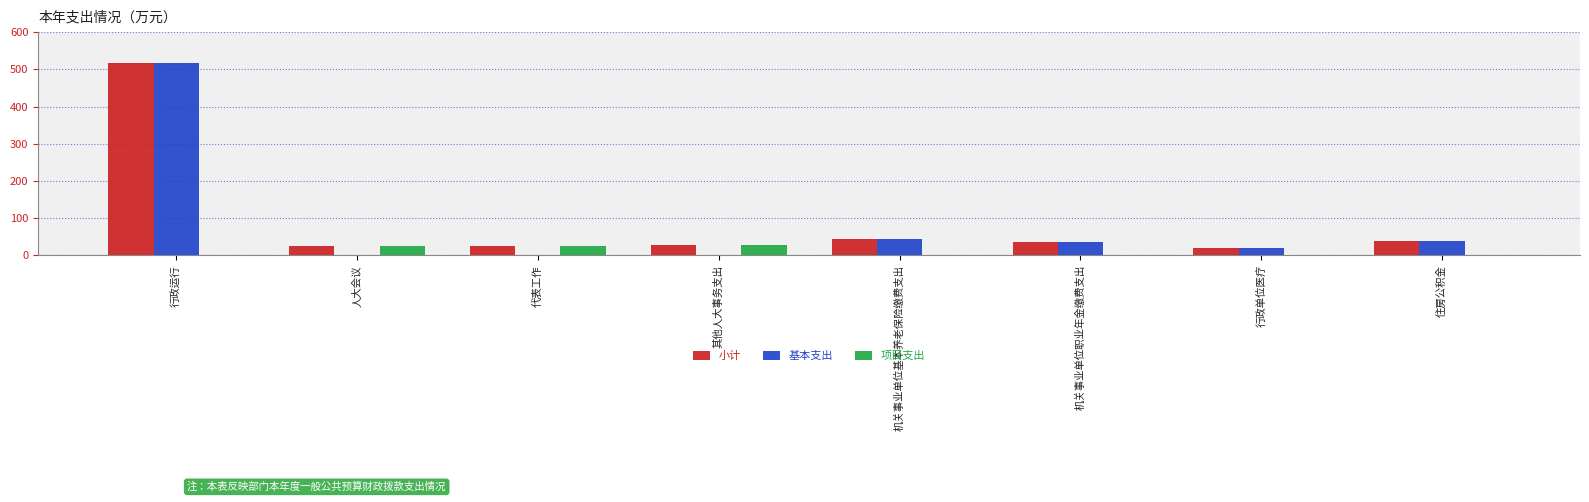

Does the chart contain stacked bars?

No